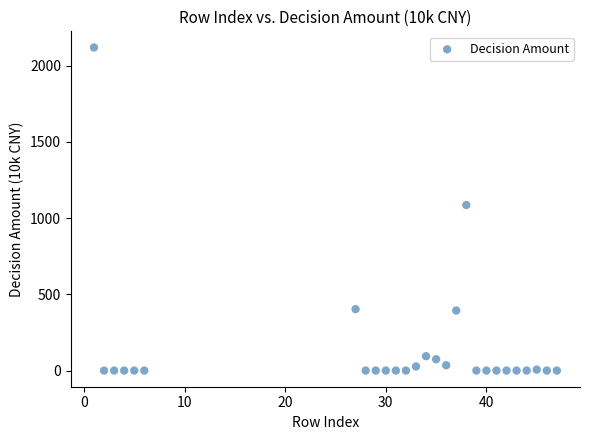

What is the range of X values (max minus min)?

46.0